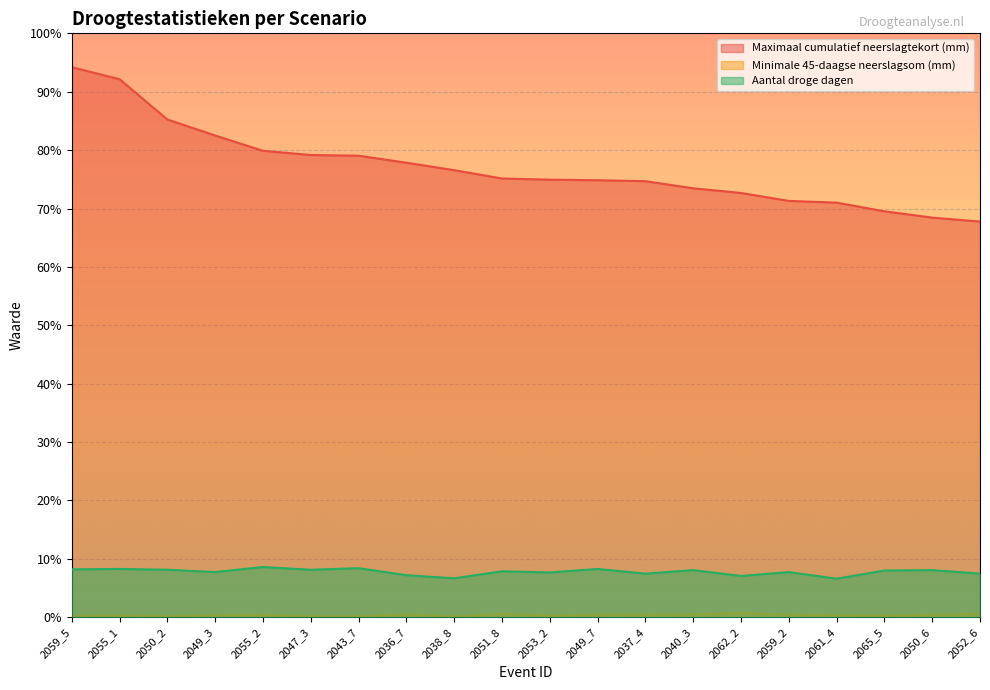

What is the difference between the second highest and minimum values in the Minimale 45-daagse neerslagsom (mm) series?

2.4